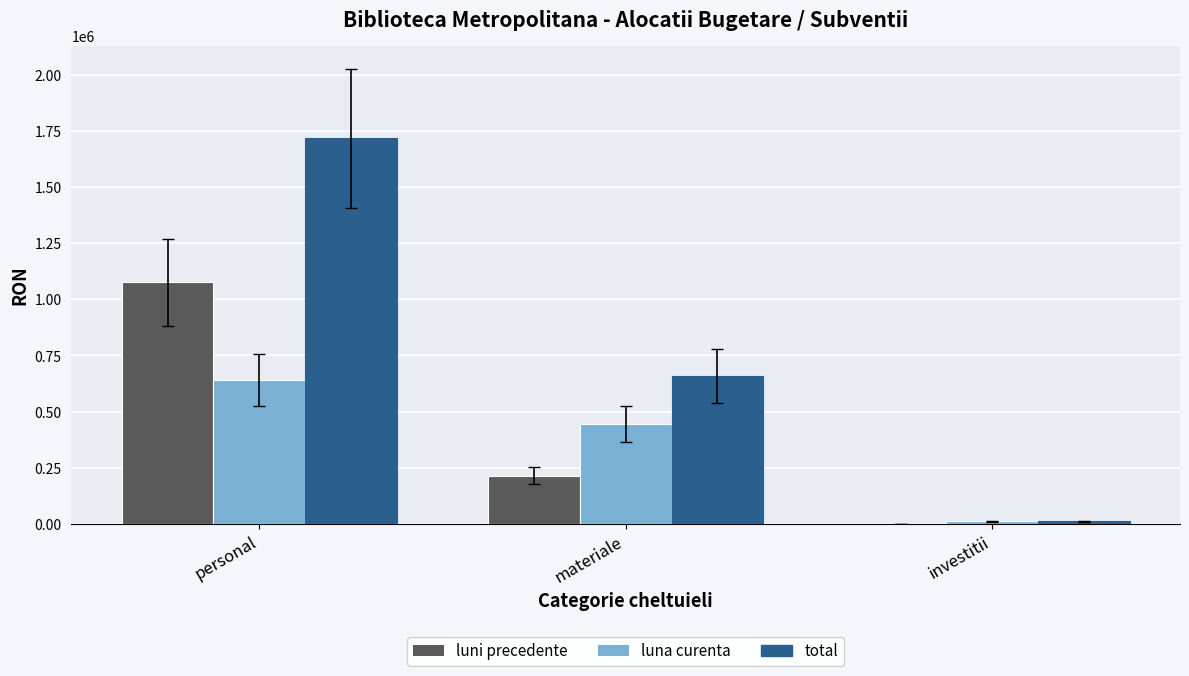

What are all the series names shown in the legend?

luni precedente, luna curenta, total